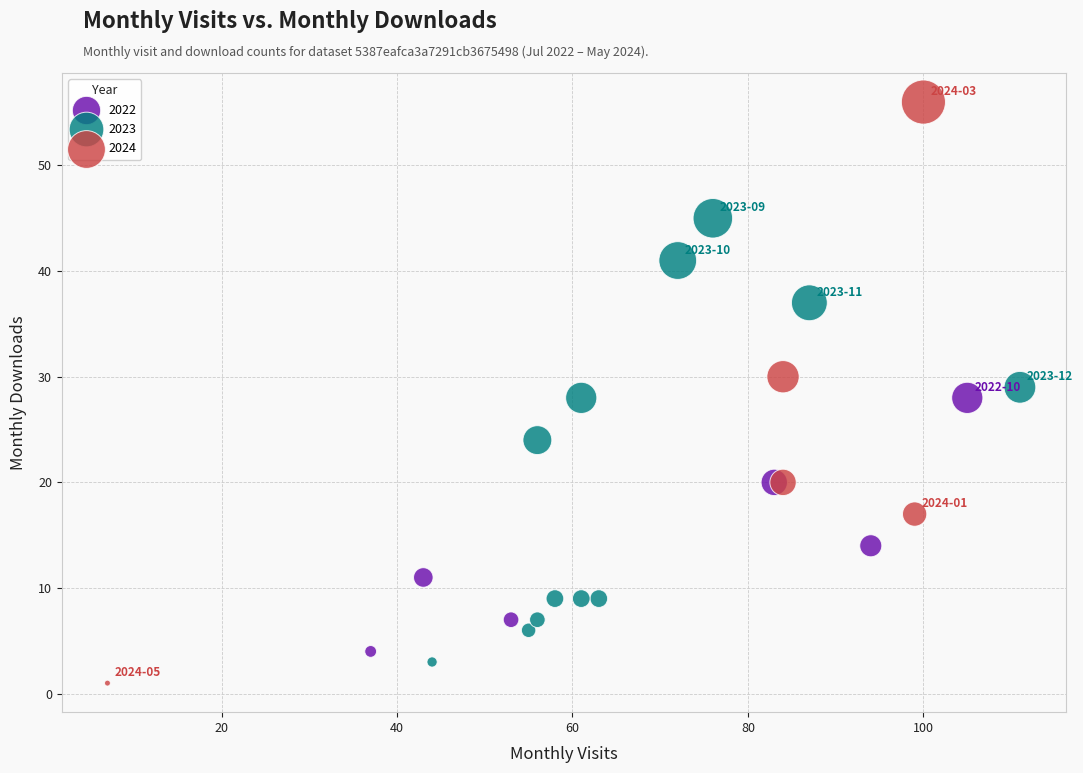

Which series reaches the maximum Y coordinate?

2024